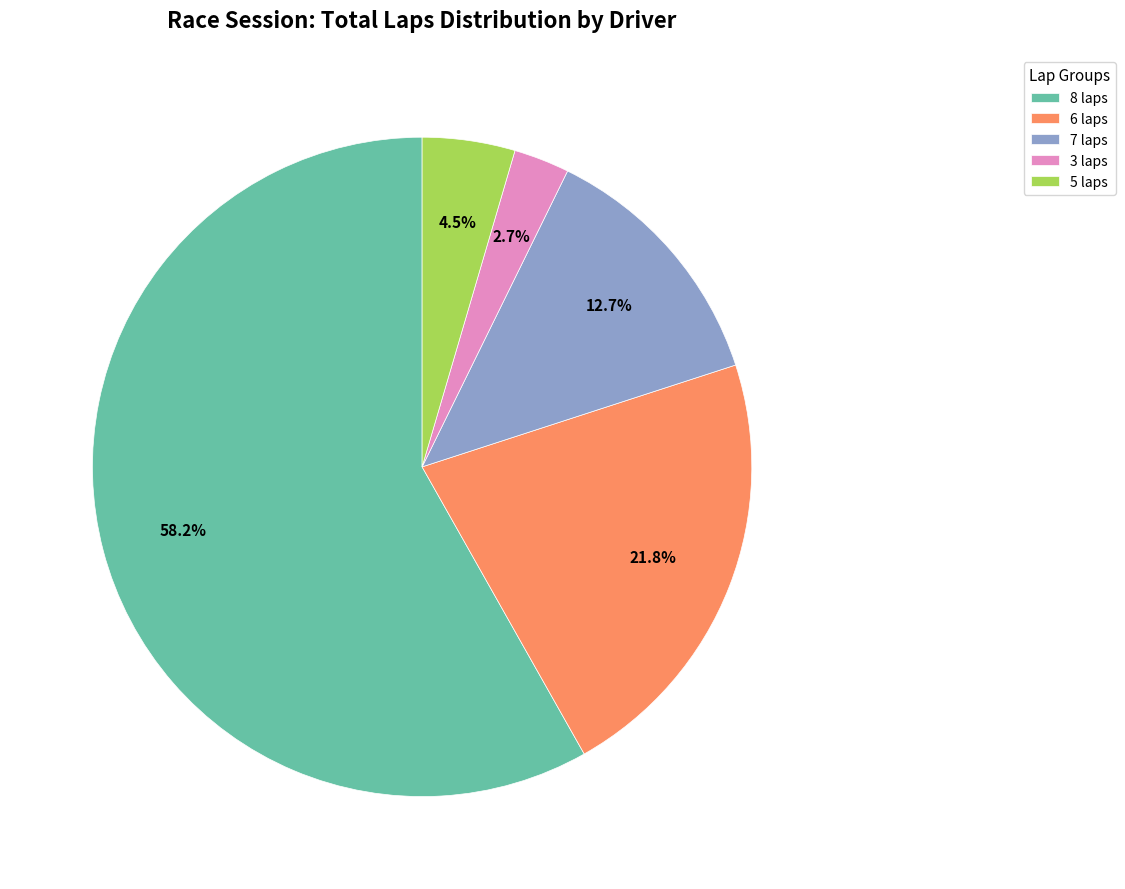

How many segments does this pie chart have?

5